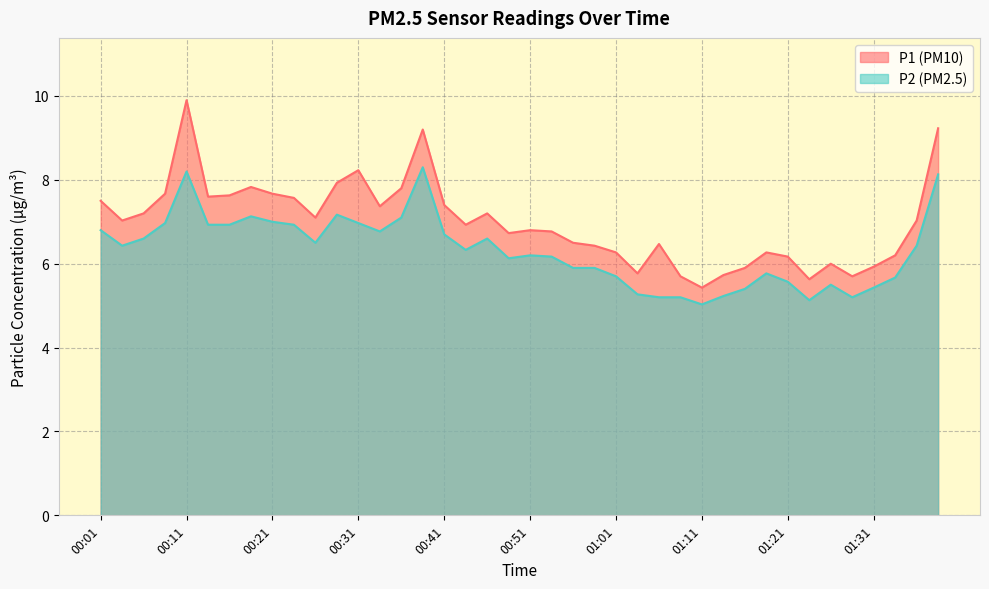

Which label corresponds to the largest value in the chart?

00:11